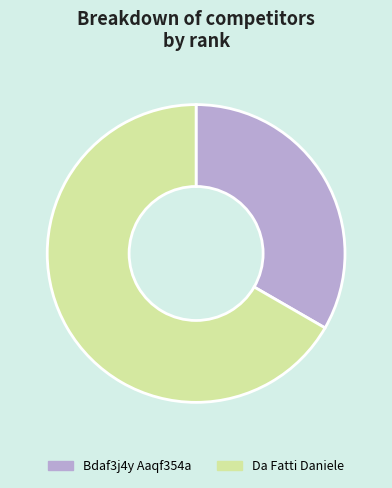

Which category has the smallest portion of the pie?

Bdaf3j4y Aaqf354a